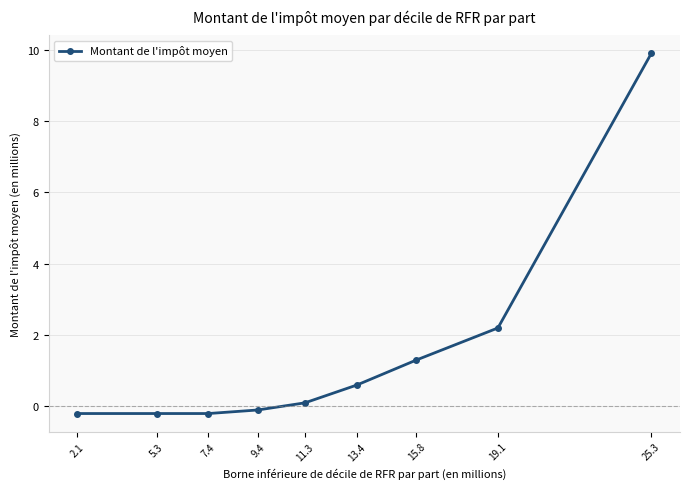

What is the value of the 9th point from the left?

9.9